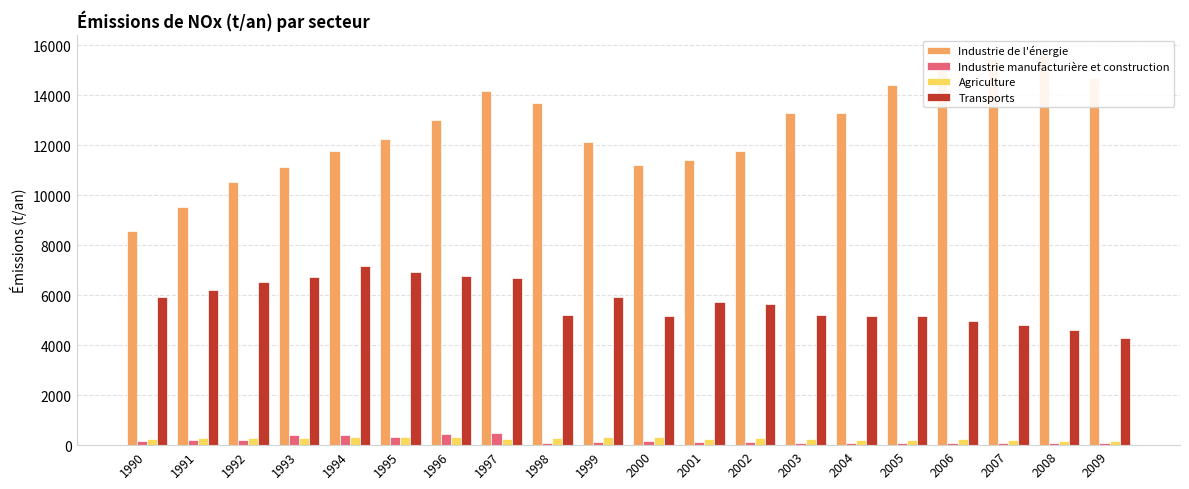

How many groups of bars are there?

20